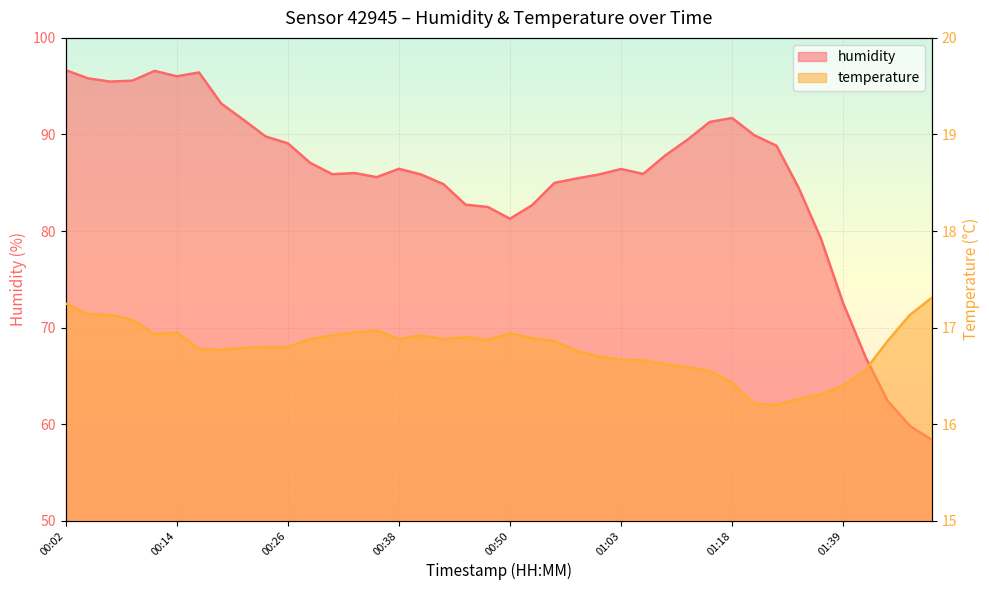

True or false: temperature and humidity intersect in this chart.

False